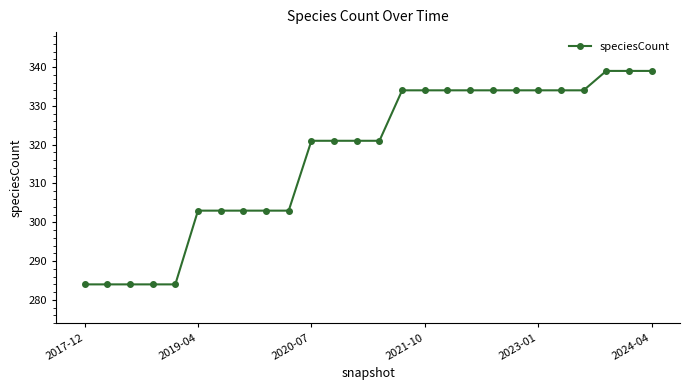

What is the value of the 20th point from the left?

334